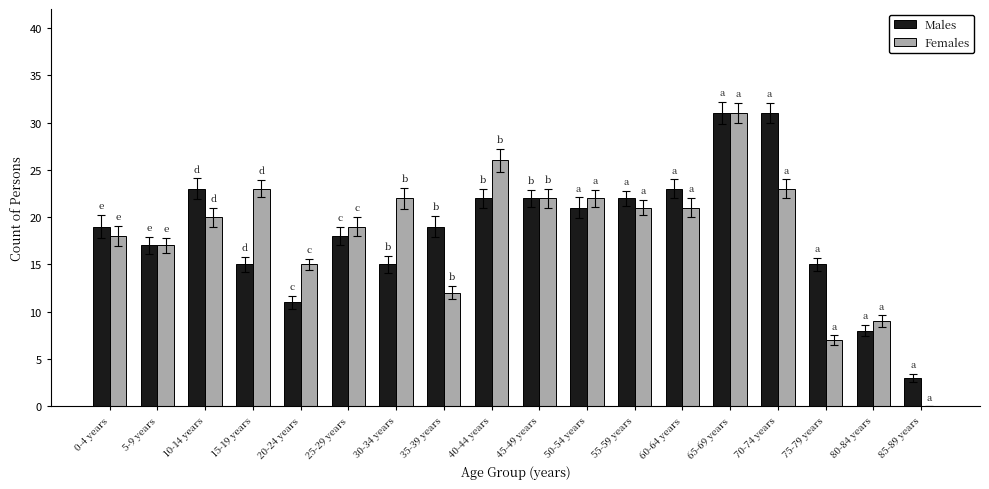

Which series has the widest spread of values?

Females